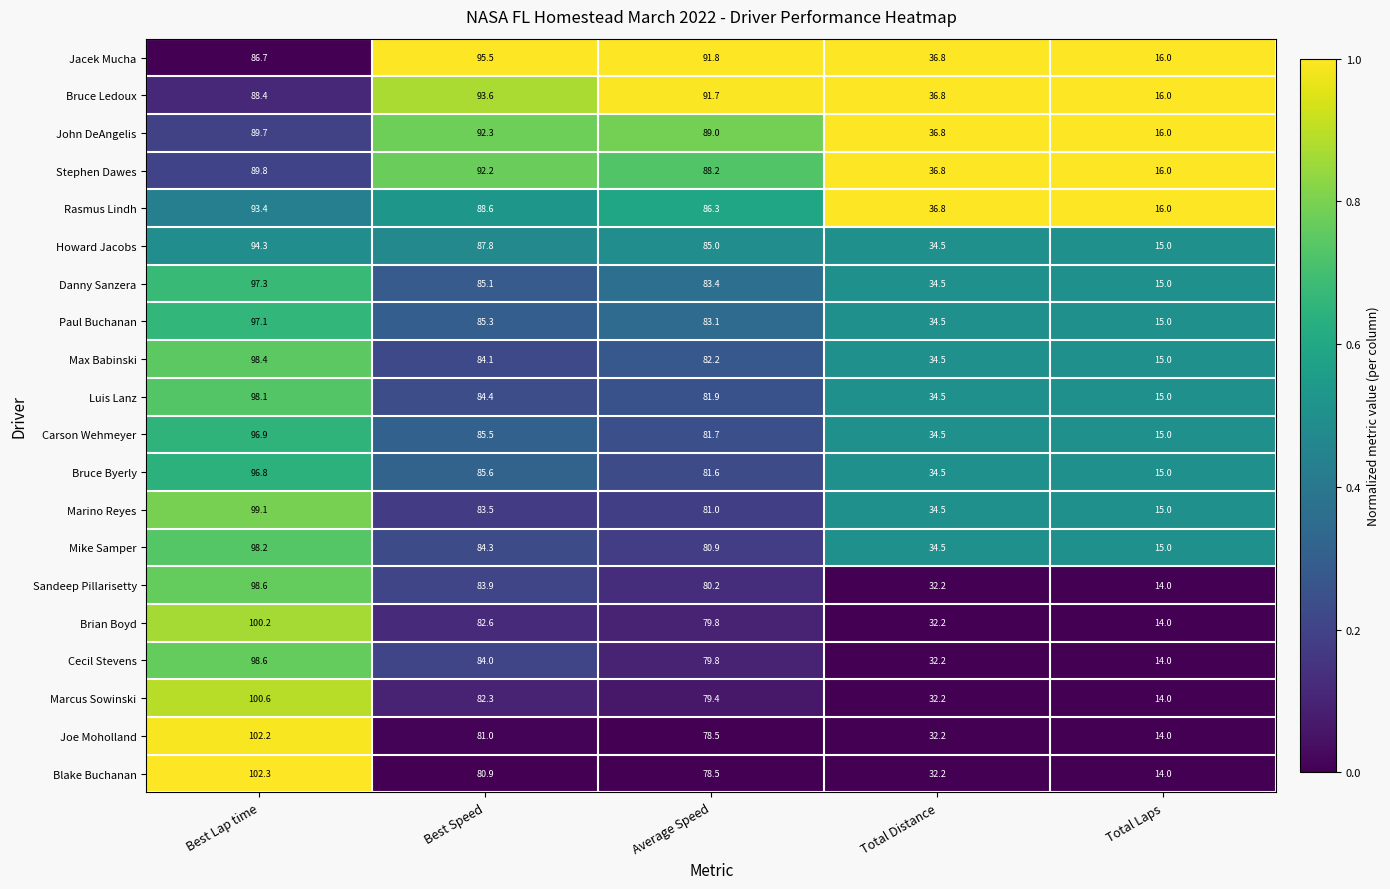

Rank the categories by Joe Moholland value from highest to lowest.

Best Lap time, Best Speed, Average Speed, Total Distance, Total Laps